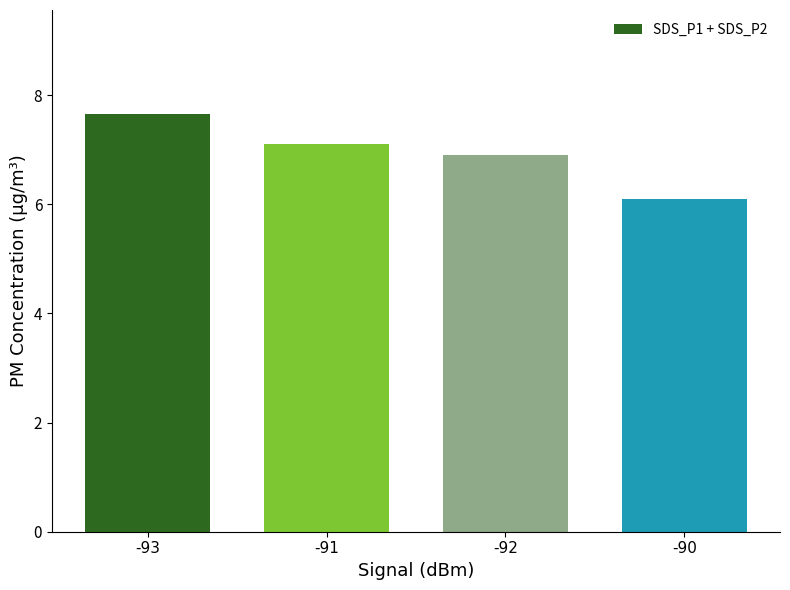

What is the sum of the values at -92 and -90?

13.0